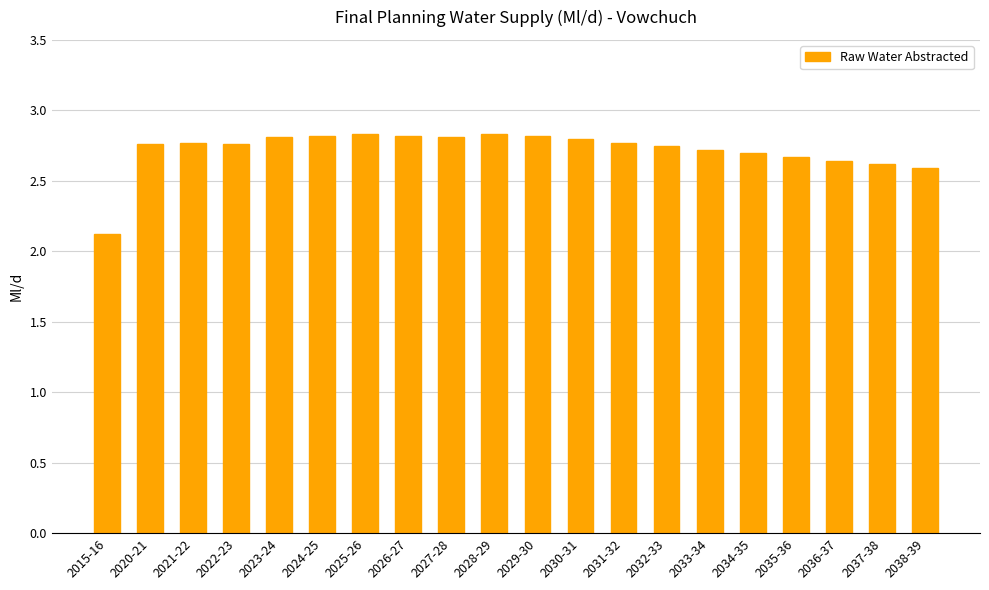

What is the minimum value shown in the chart?

2.1